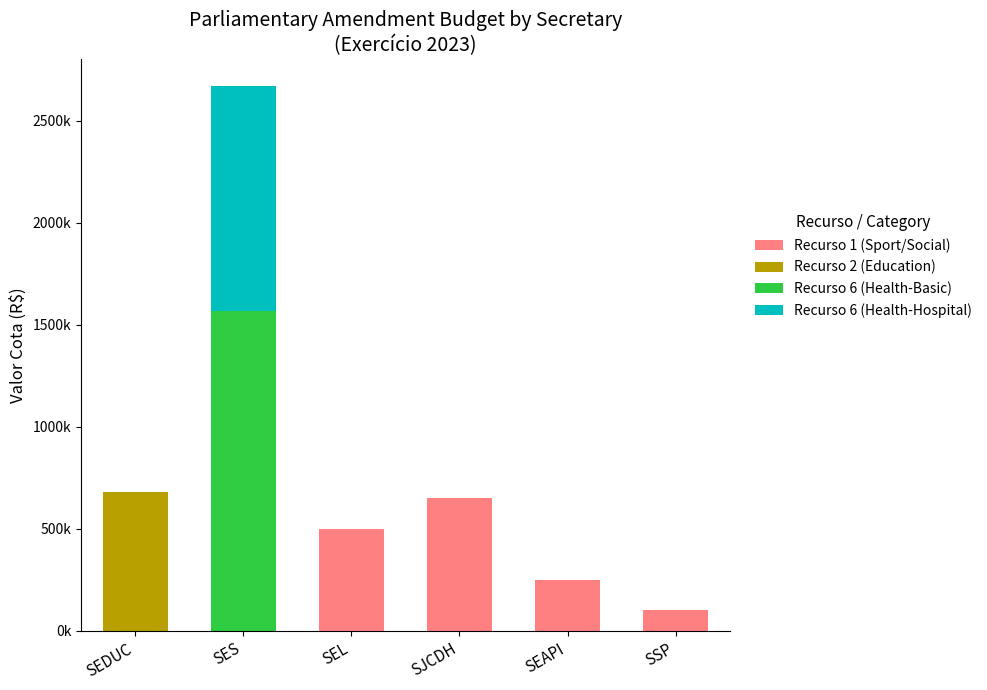

Does the chart contain stacked bars?

Yes